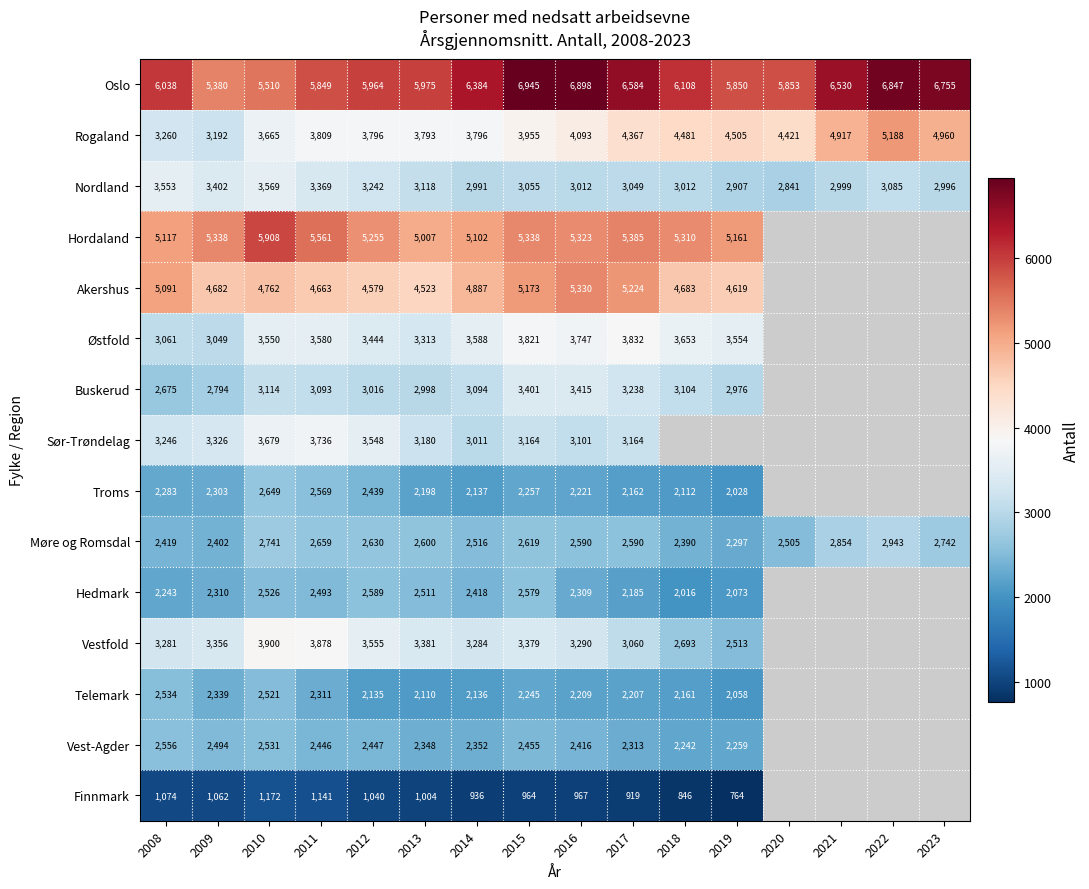

What is the minimum value shown in the chart?

764.0